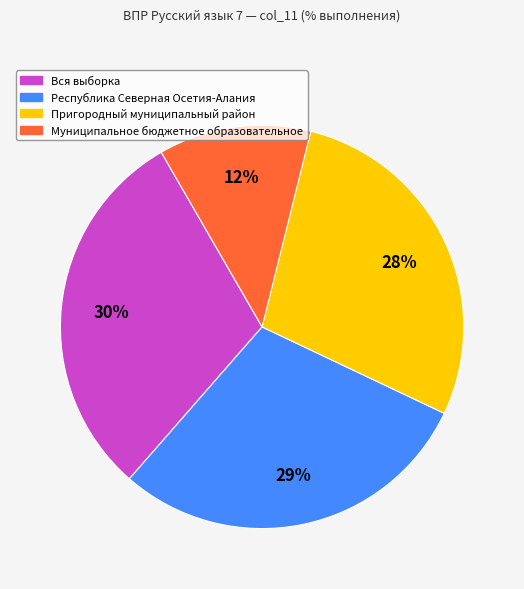

Which slice is the smallest?

Муниципальное бюджетное образовательное